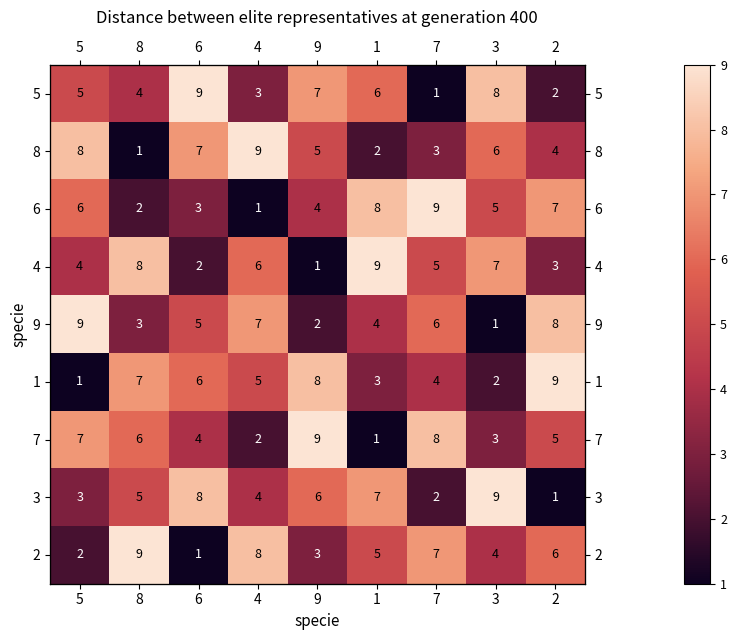

Count the number of data series in this chart.

9